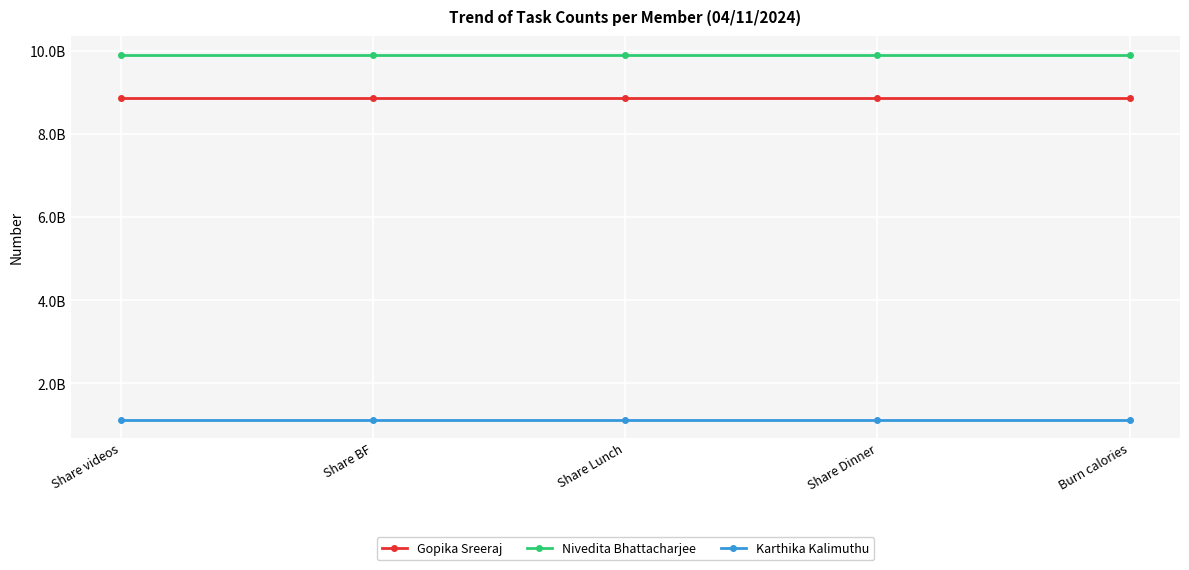

Reading left to right, list all the values displayed in this chart.

Gopika Sreeraj: Share videos=8884836600	Share BF=8884836600	Share Lunch=8884836600	Share Dinner=8884836600	Burn calories=8884836600
Nivedita Bhattacharjee: Share videos=9920455129	Share BF=9920455129	Share Lunch=9920455129	Share Dinner=9920455129	Burn calories=9920455129
Karthika Kalimuthu: Share videos=1131336547	Share BF=1131336547	Share Lunch=1131336547	Share Dinner=1131336547	Burn calories=1131336547